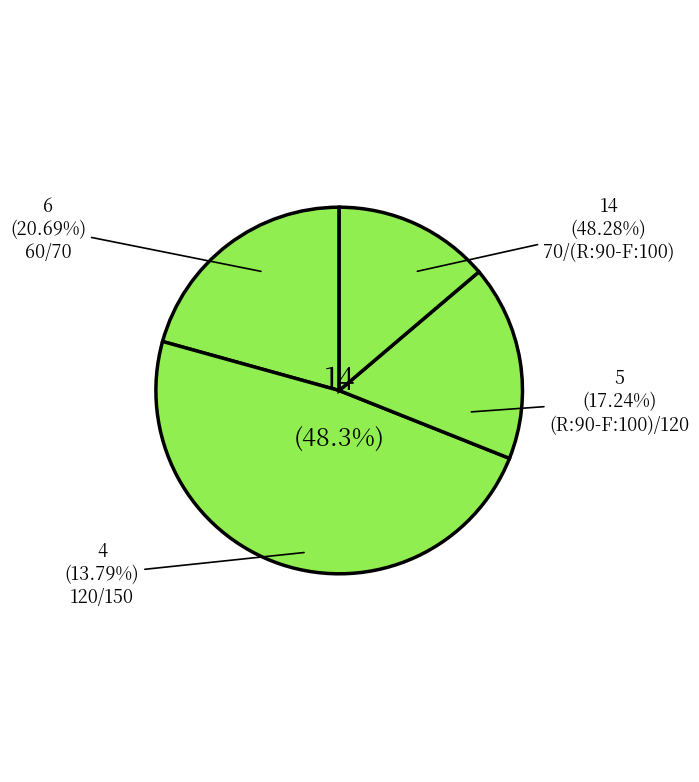

Which category has the biggest portion of the pie?

70/(R:90-F:100)